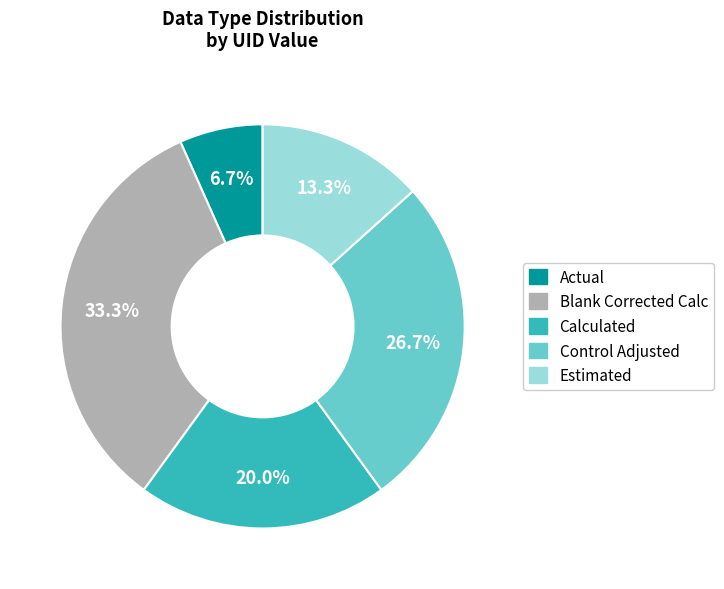

What is the ratio of the value at Estimated to the value at Control Adjusted?

0.5